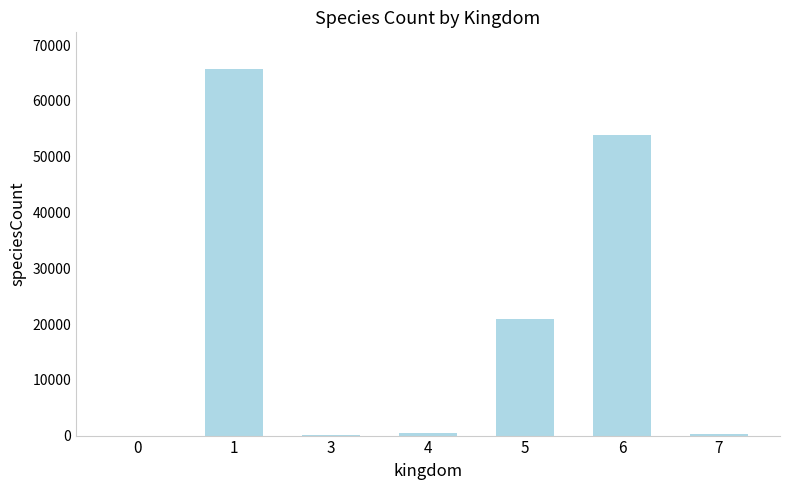

What is the greatest value displayed?

65735